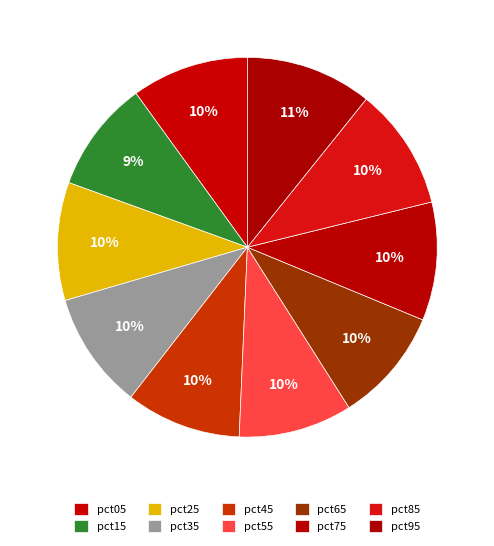

How many segments does this pie chart have?

10